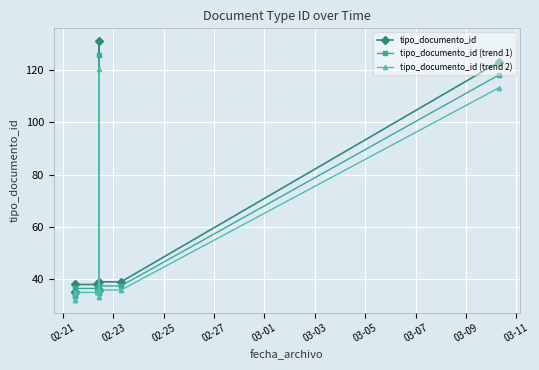

What is the difference between the second highest and minimum values in the tipo_documento_id series?

88.0